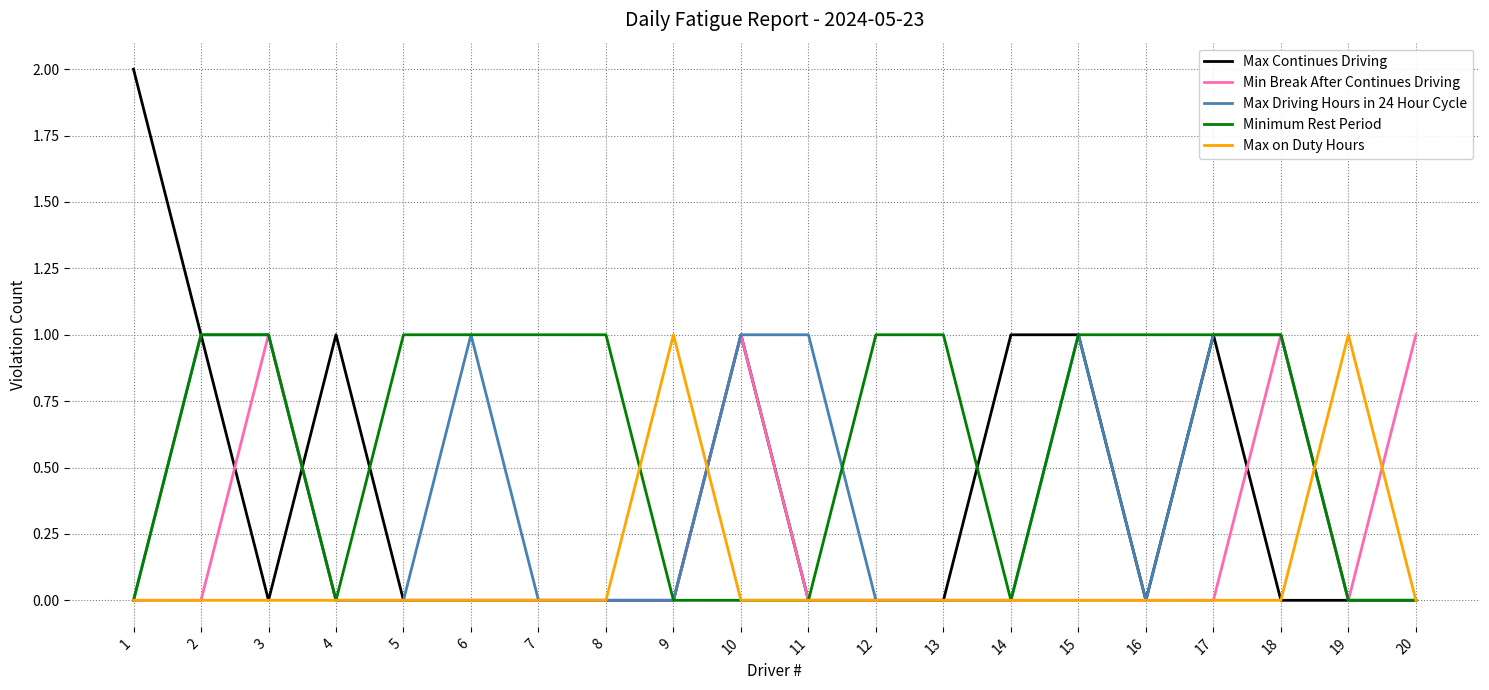

How many Min Break After Continues Driving values are between 0 and 1?

20